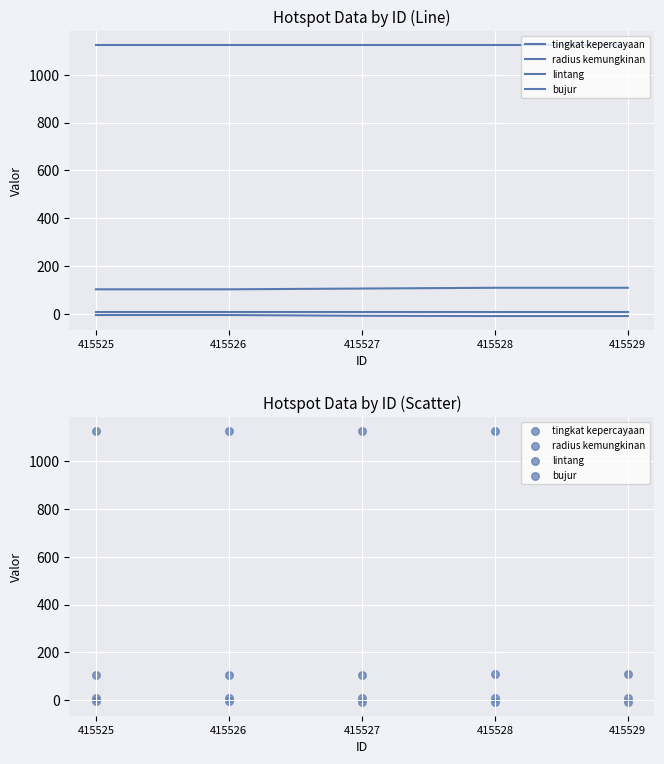

What are all the series names shown in the legend?

tingkat kepercayaan, radius kemungkinan, lintang, bujur